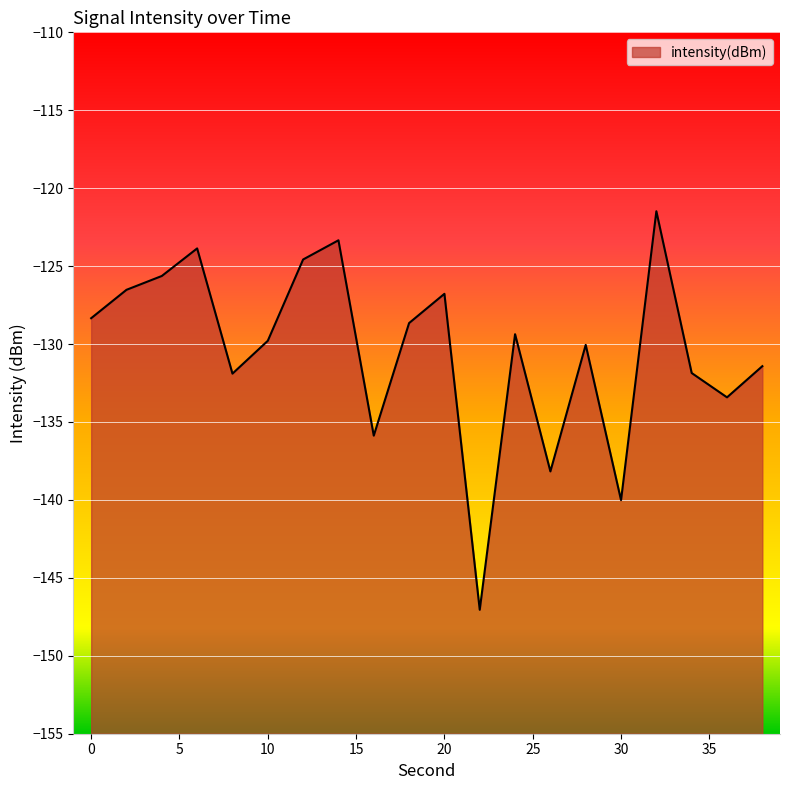

Reading left to right, what are all the values shown in this chart?

0=-128.3	2=-126.5	4=-125.6	6=-123.9	8=-131.9	10=-129.8	12=-124.6	14=-123.3	16=-135.9	18=-128.7	20=-126.8	22=-147.0	24=-129.4	26=-138.2	28=-130.1	30=-140.0	32=-121.5	34=-131.9	36=-133.4	38=-131.4